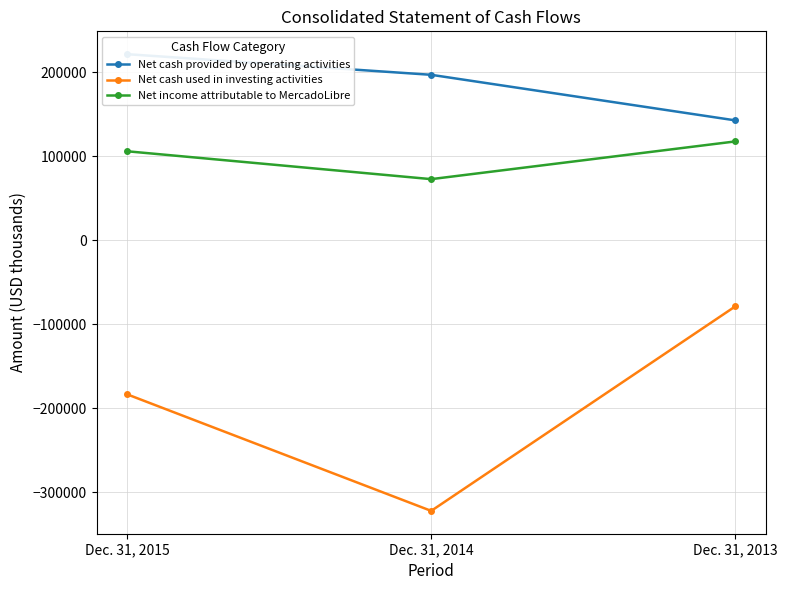

Count the Net cash used in investing activities values in the range -322391 to -78789.

3